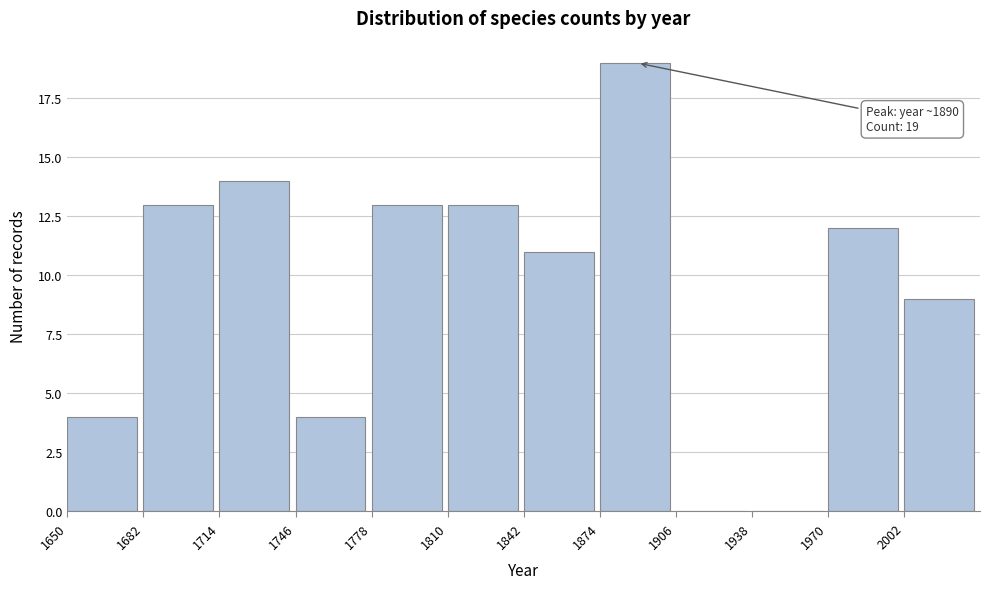

Over which range of the x-axis is the bar tallest?

1874 to 1906